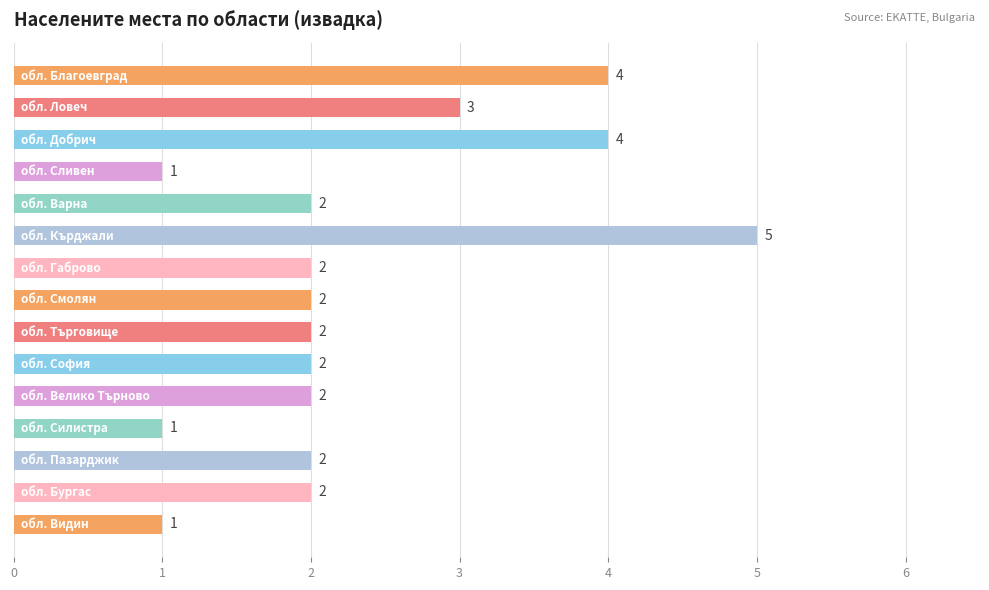

Count the values in the range 2 to 3.

9